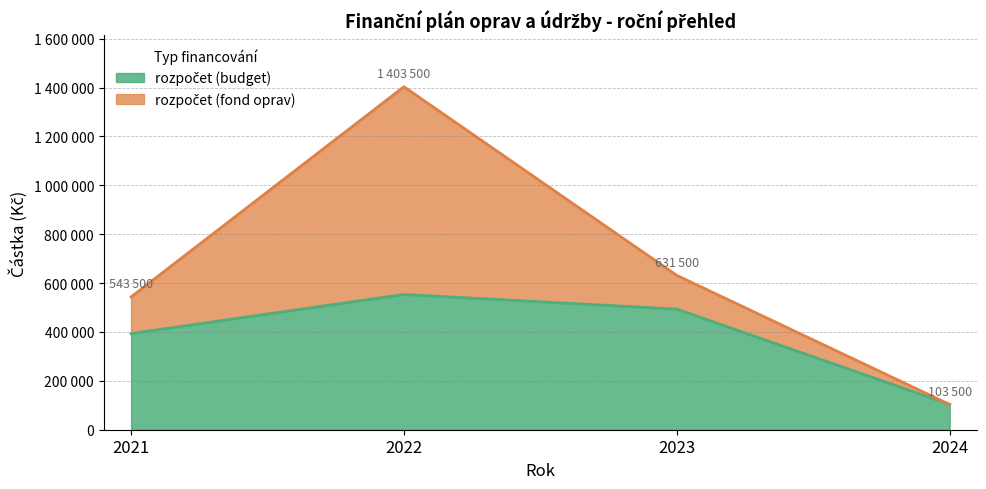

What is the difference between the values at 2023 and 2022?

60000